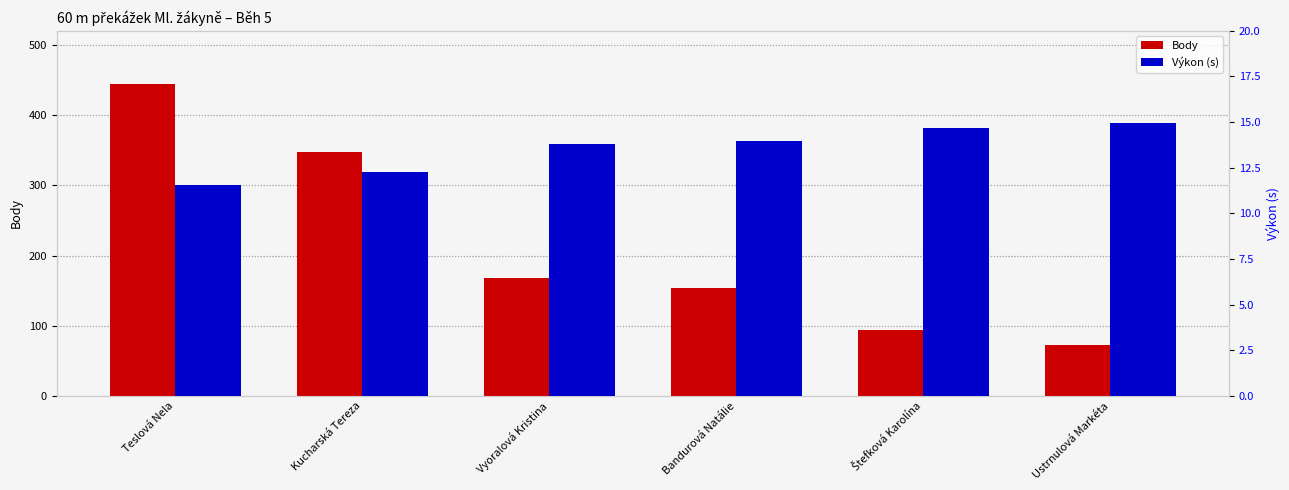

Reading right to left, what are all the values shown in this chart?

Body: 73.0	94.0	154.0	168.0	347.0	445.0
Výkon (s): 15.0	14.7	14.0	13.8	12.3	11.6